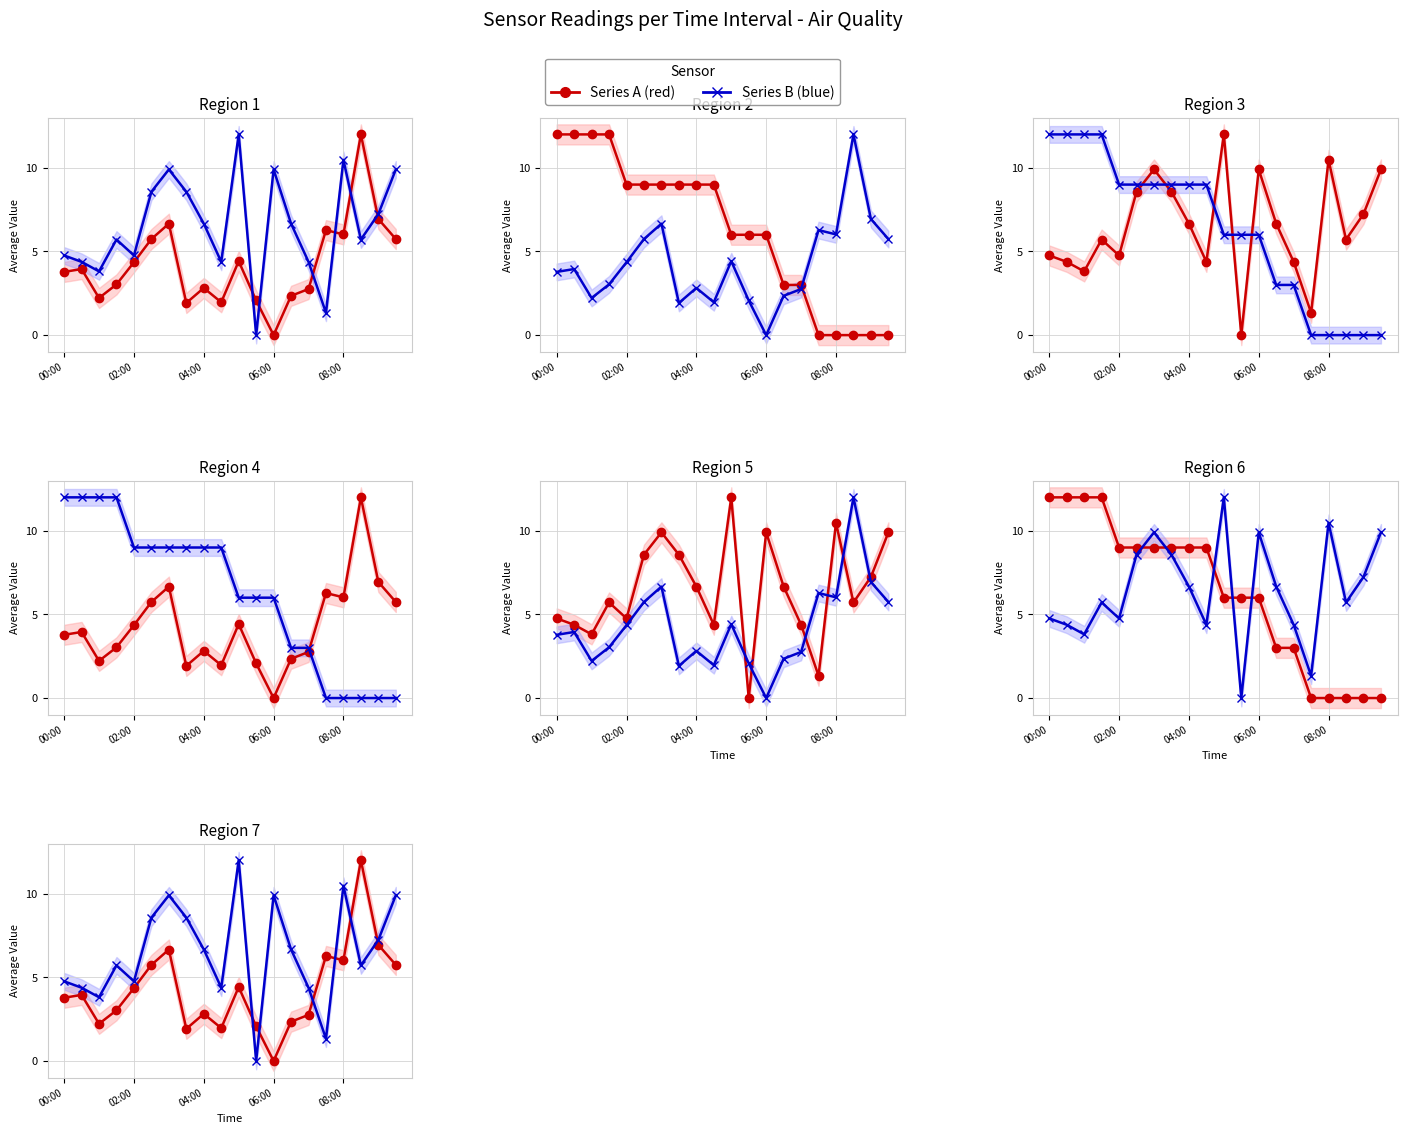

True or false: SDS_P1 / Temp has a value of 7.5 at 19.

False